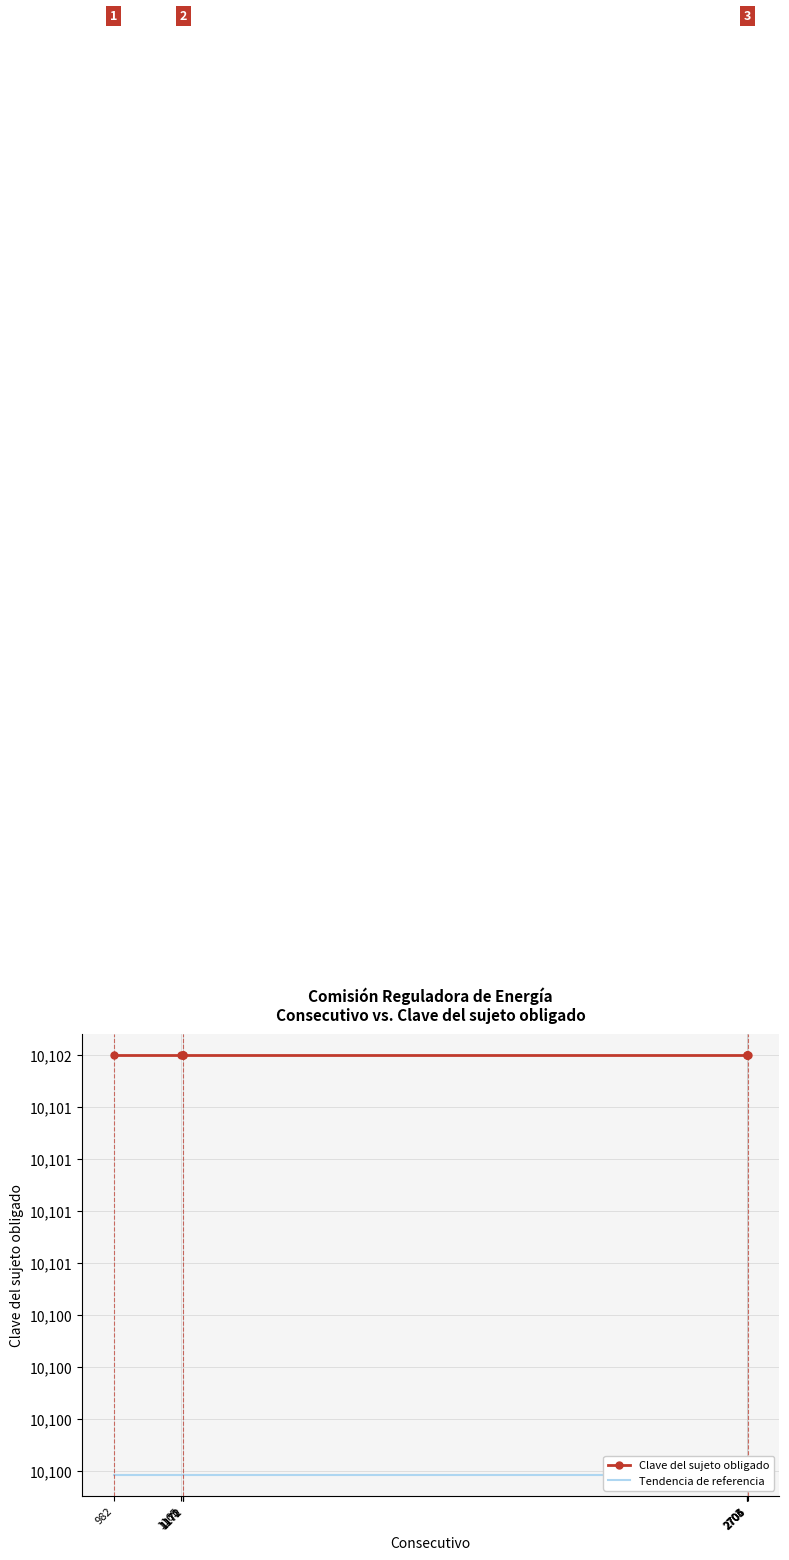

At which category is the sum across all series the highest?

982